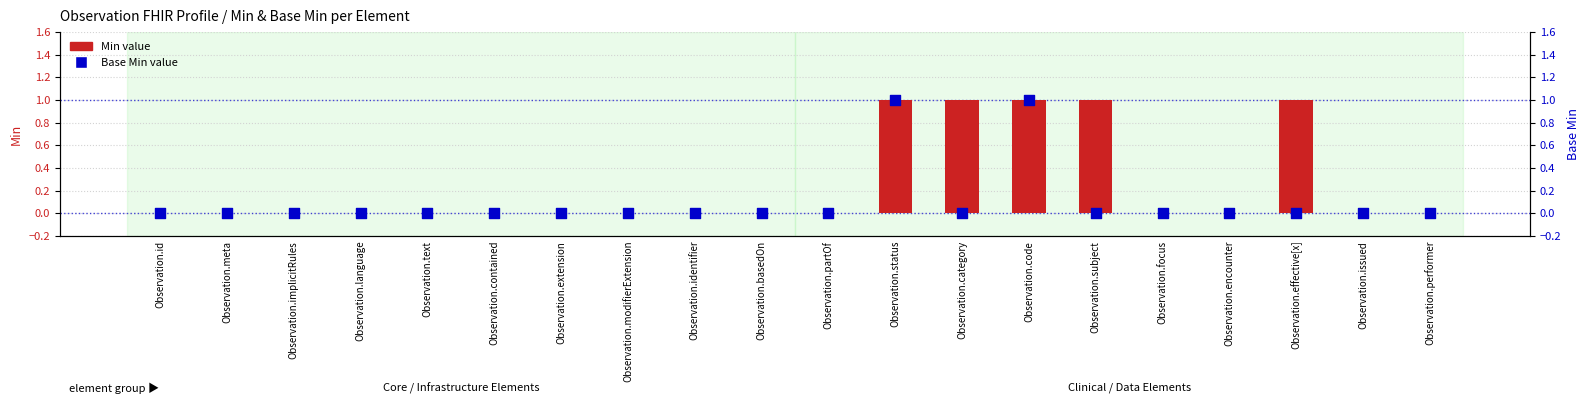

Which series has the widest spread of Y values?

Min